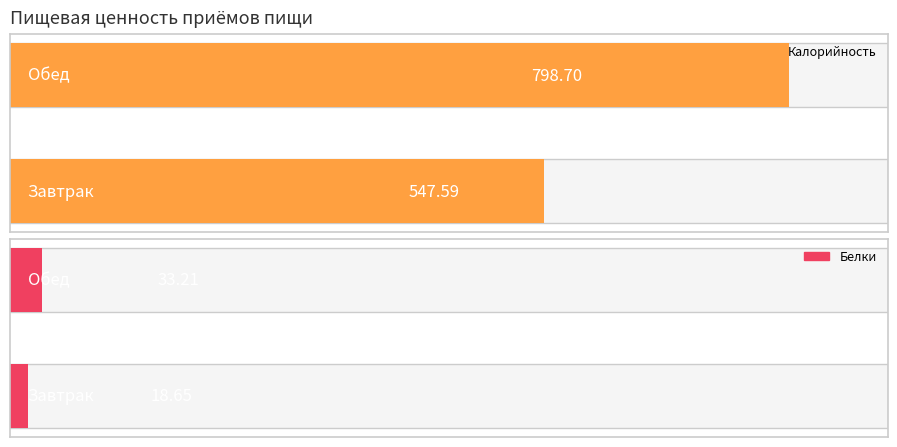

Which category has the lowest value across all series?

Завтрак